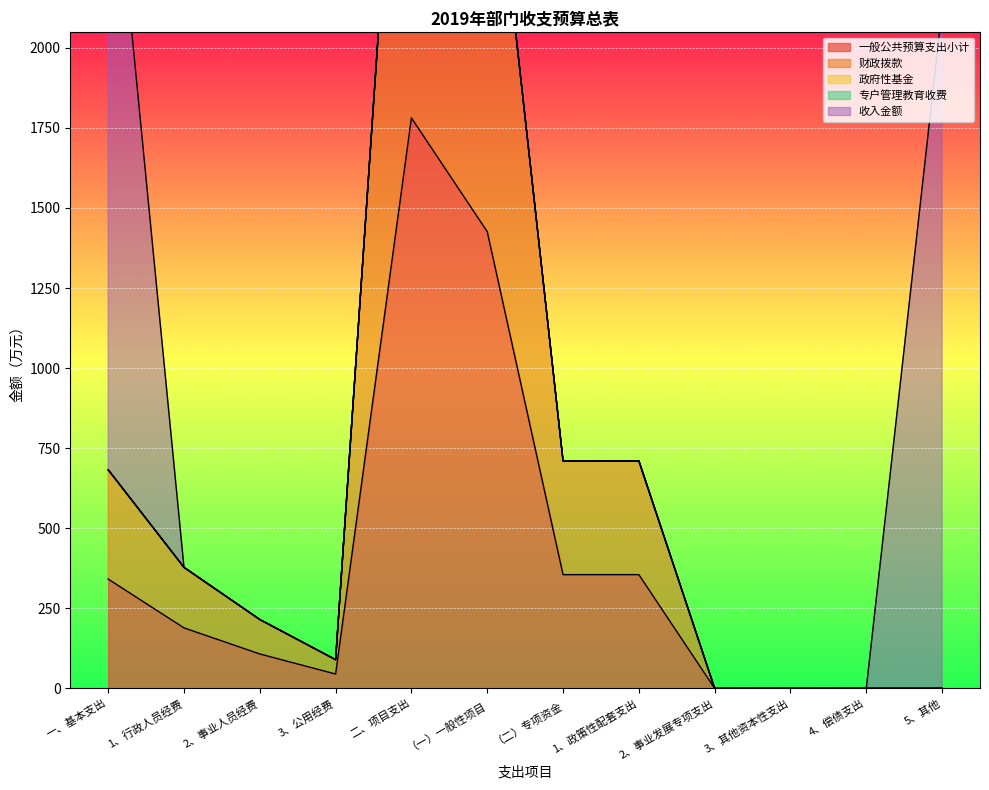

The value of 收入金额 at 4、偿债支出 is 0.0. True or false?

True